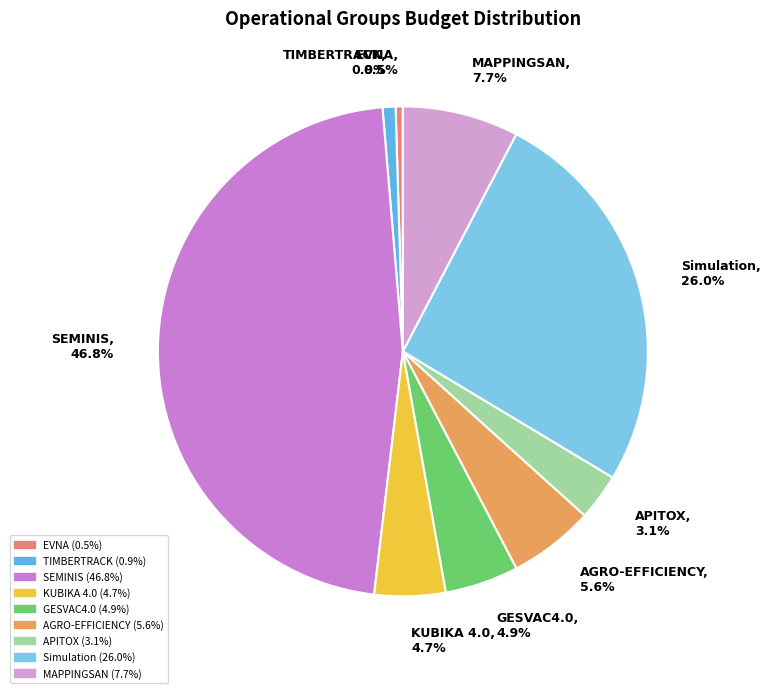

How many segments does this pie chart have?

9